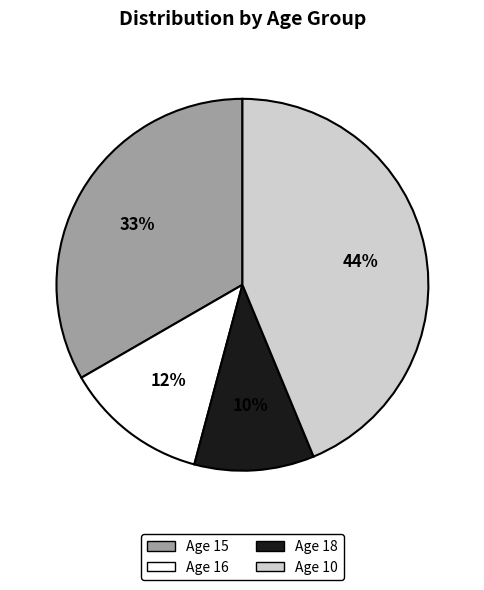

Is there a majority slice in this chart?

No